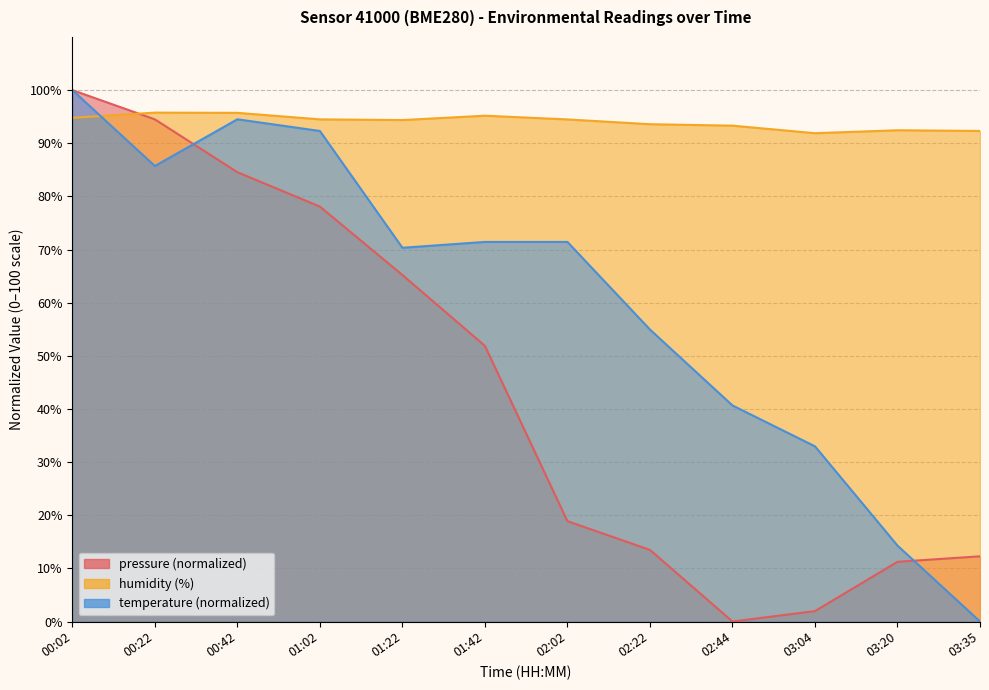

Where is temperature nearest to the value 50?

02:22